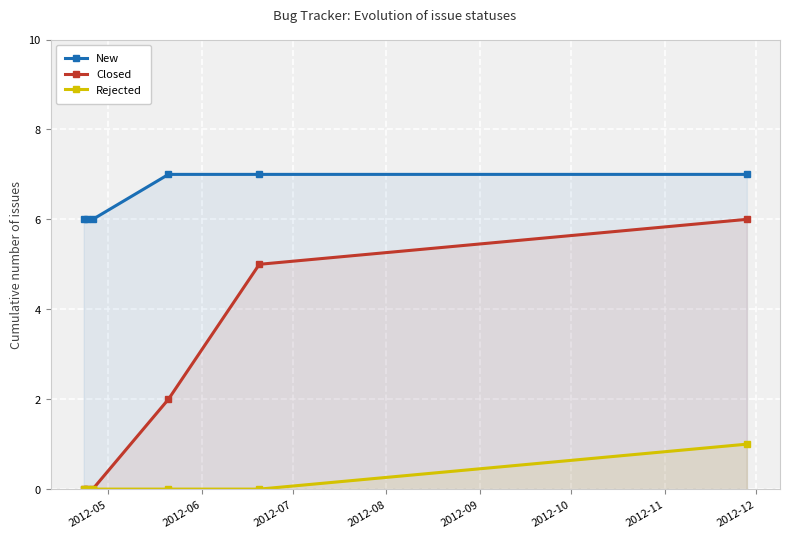

True or false: New and Closed cross at least once.

False